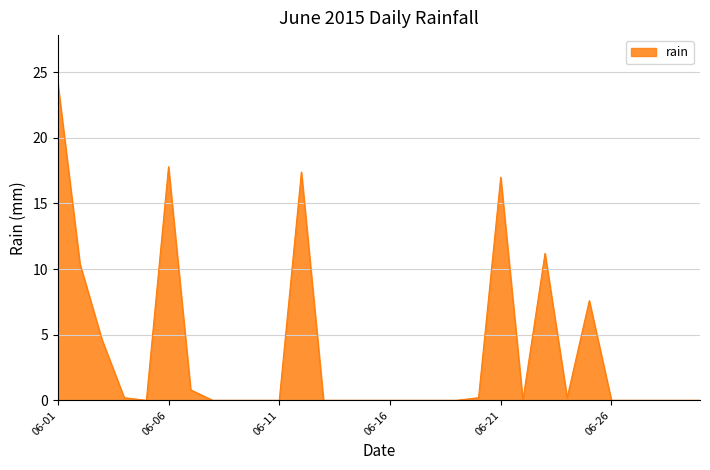

What is the maximum value shown in the chart?

24.2